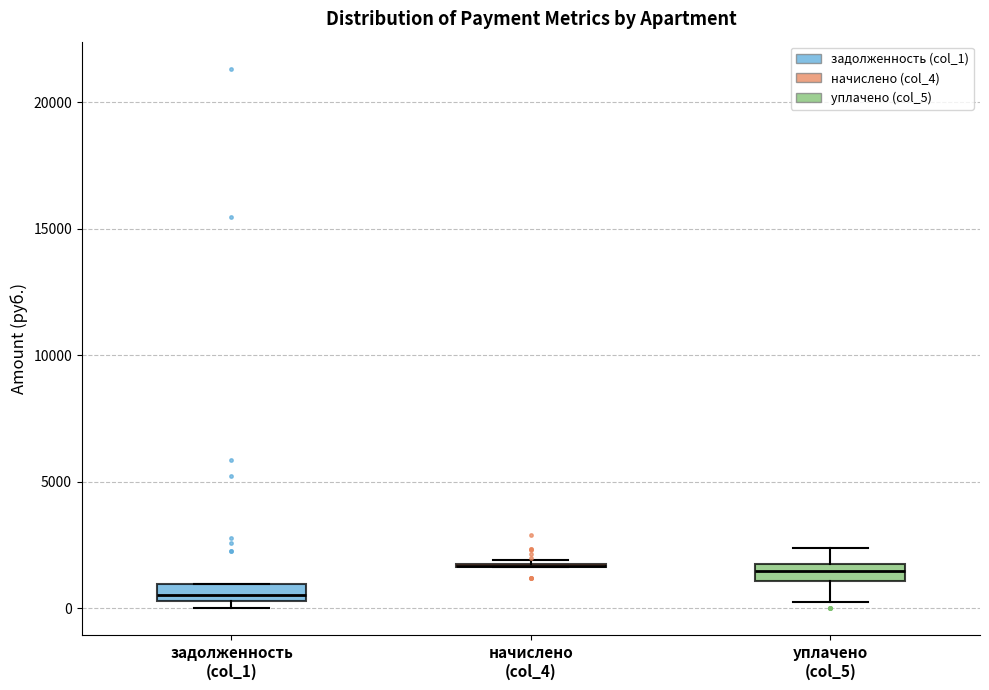

Where does the median line of the box for уплачено (col_5) sit on the y-axis? The values are not printed on the chart, so give them approximately, as read against the axis.

1500